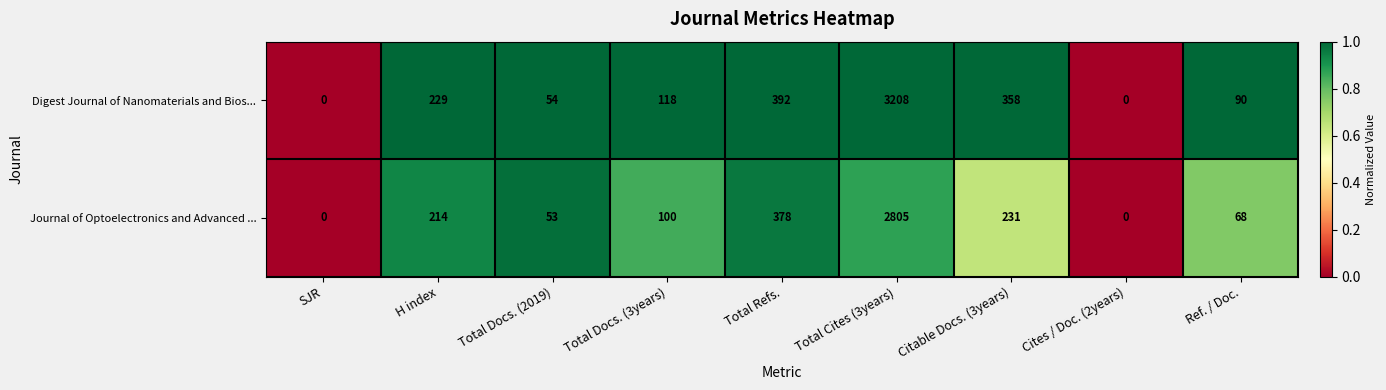

True or false: Digest Journal of Nanomaterials and Bios... has a value of 66 at Total Docs. (3years).

False